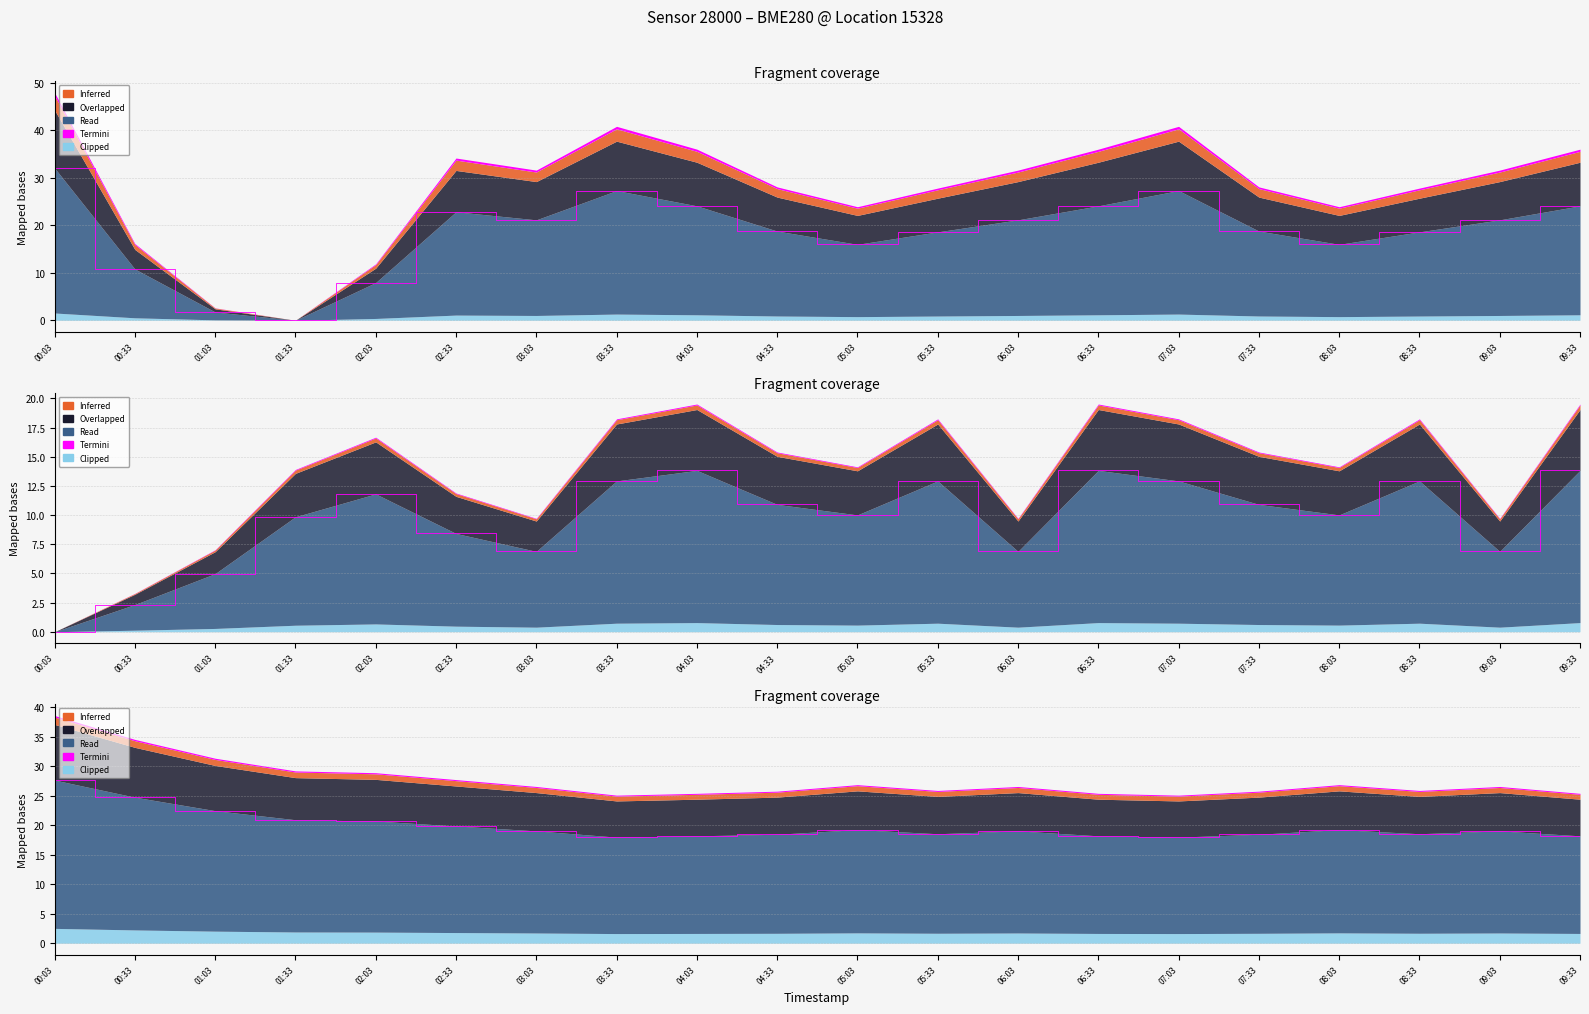

Reading right to left, transcribe all the data shown in this chart.

pressure: 09:33=24.1	09:03=21.1	08:33=18.6	08:03=16.0	07:33=18.8	07:03=27.3	06:33=24.1	06:03=21.1	05:33=18.6	05:03=16.0	04:33=18.8	04:03=24.1	03:33=27.3	03:03=21.1	02:33=22.8	02:03=7.9	01:33=0.0	01:03=1.7	00:33=10.8	00:03=32.1
humidity: 09:33=13.8	09:03=6.9	08:33=12.9	08:03=10.0	07:33=10.9	07:03=12.9	06:33=13.8	06:03=6.9	05:33=12.9	05:03=10.0	04:33=10.9	04:03=13.8	03:33=12.9	03:03=6.9	02:33=8.4	02:03=11.8	01:33=9.9	01:03=5.0	00:33=2.3	00:03=0.0
temperature: 09:33=18.2	09:03=19.1	08:33=18.6	08:03=19.3	07:33=18.5	07:03=18.0	06:33=18.2	06:03=19.1	05:33=18.6	05:03=19.3	04:33=18.5	04:03=18.2	03:33=18.0	03:03=19.1	02:33=19.9	02:03=20.7	01:33=20.9	01:03=22.5	00:33=24.8	00:03=27.7